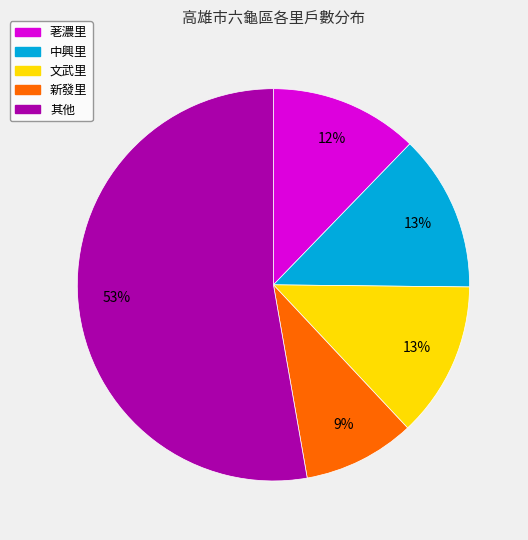

To the nearest percent, what is the average slice percentage?

20%